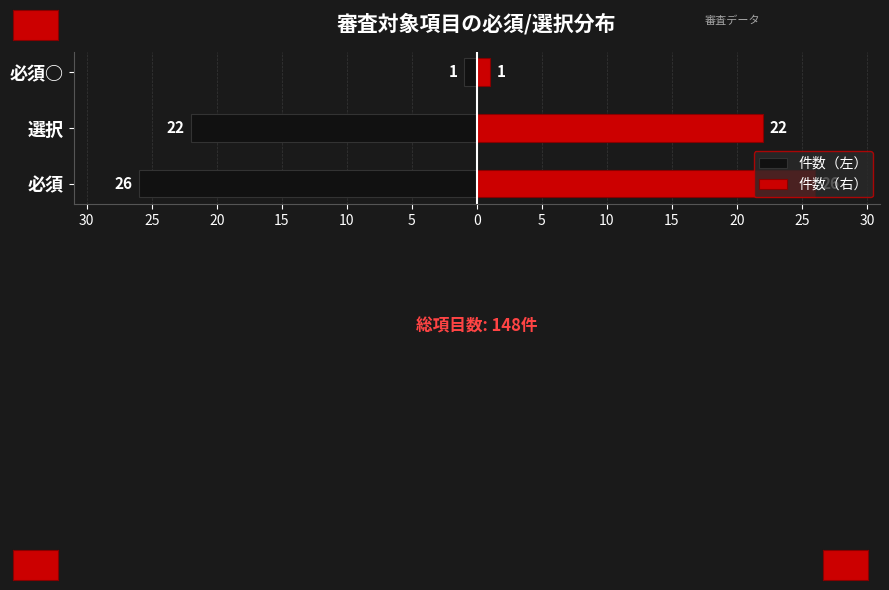

What is the difference between the second highest and minimum values in the 件数（左） series?

4